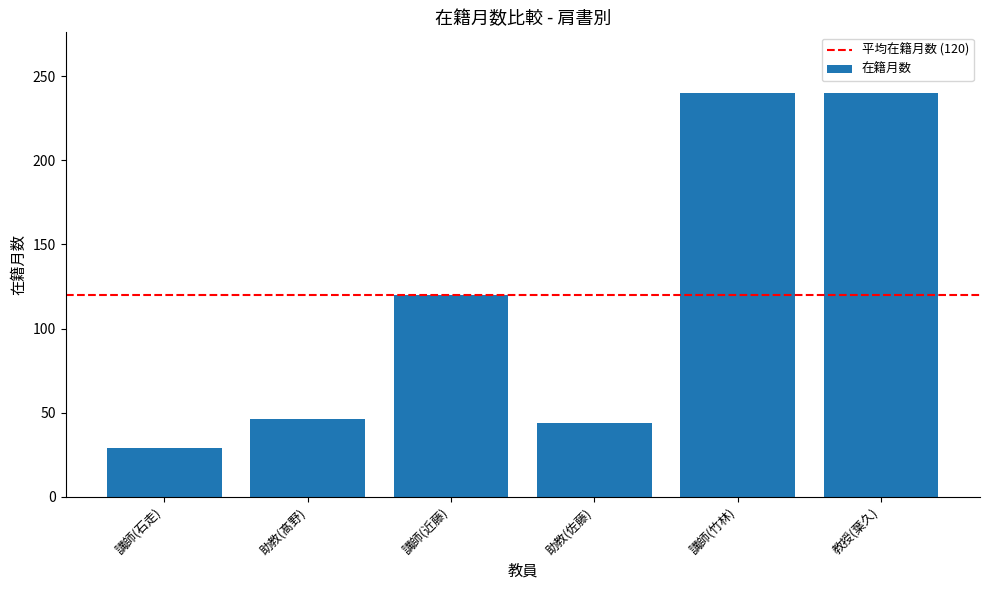

Between 講師(竹林) and 助教(佐藤), which is larger?

講師(竹林)